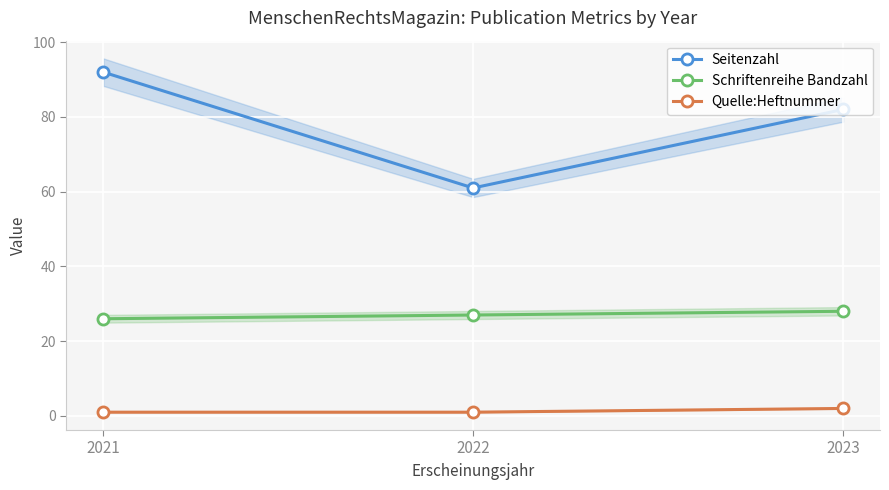

Rank the categories by Seitenzahl value from lowest to highest.

2022, 2023, 2021